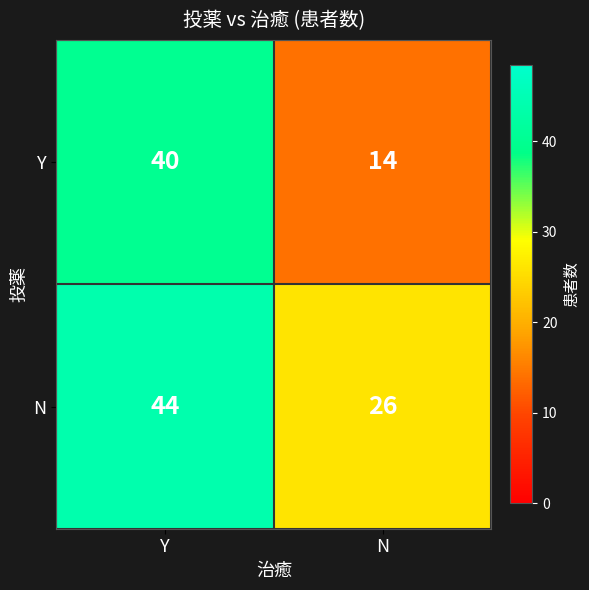

What is the smallest value displayed?

14